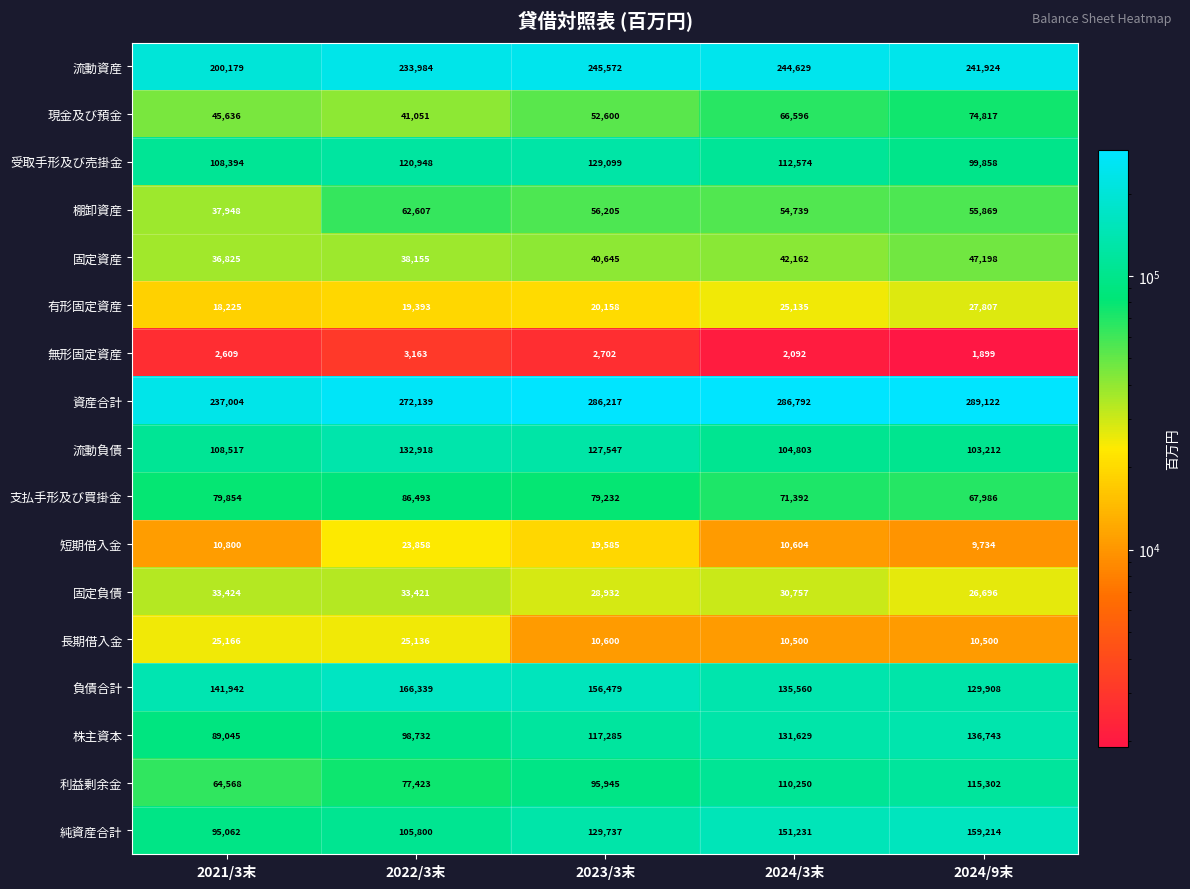

What is the average value of the 固定資産 series?

40997